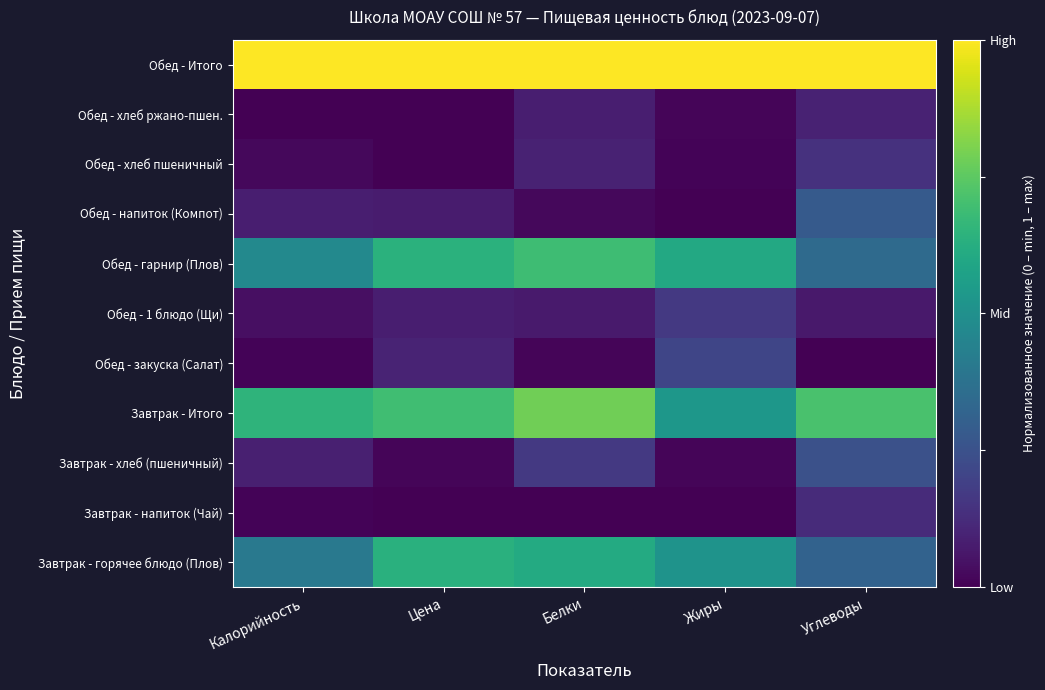

Count the number of data series in this chart.

11